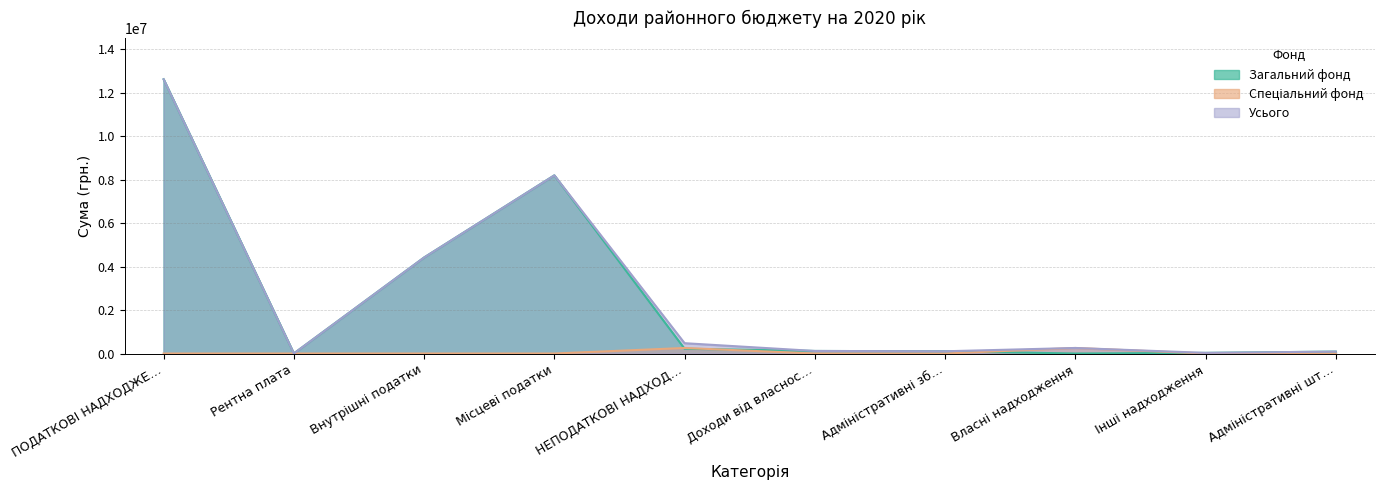

True or false: Загальний фонд and Усього cross at least once.

False